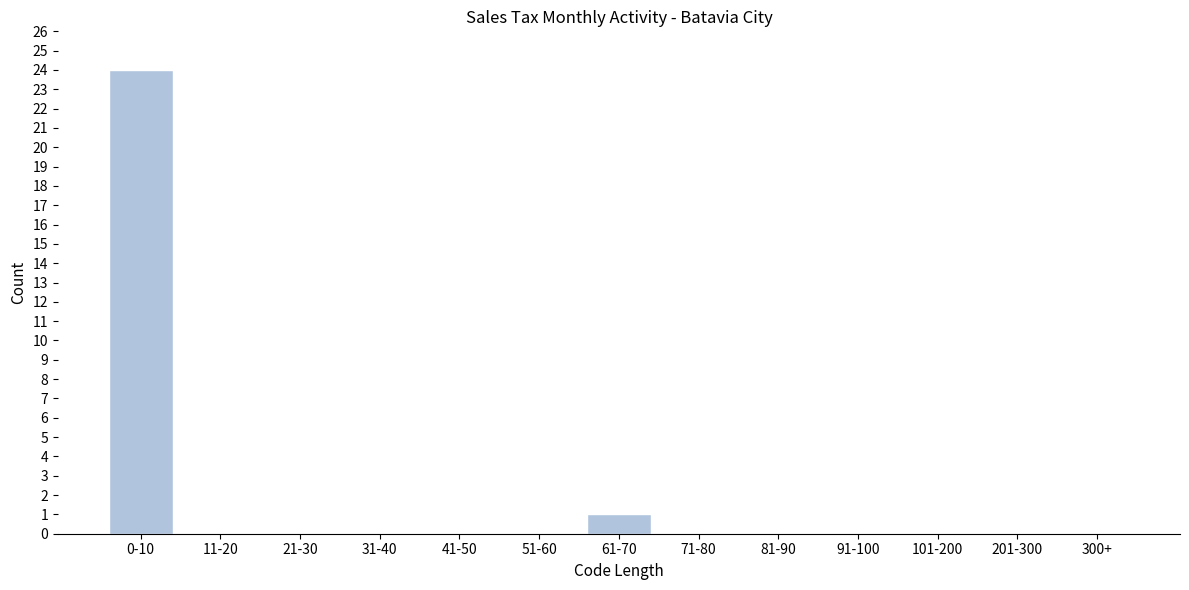

Reading left to right, what are all the values shown in this chart?

0-10=24	11-20=0	21-30=0	31-40=0	41-50=0	51-60=0	61-70=1	71-80=0	81-90=0	91-100=0	101-200=0	201-300=0	300+=0